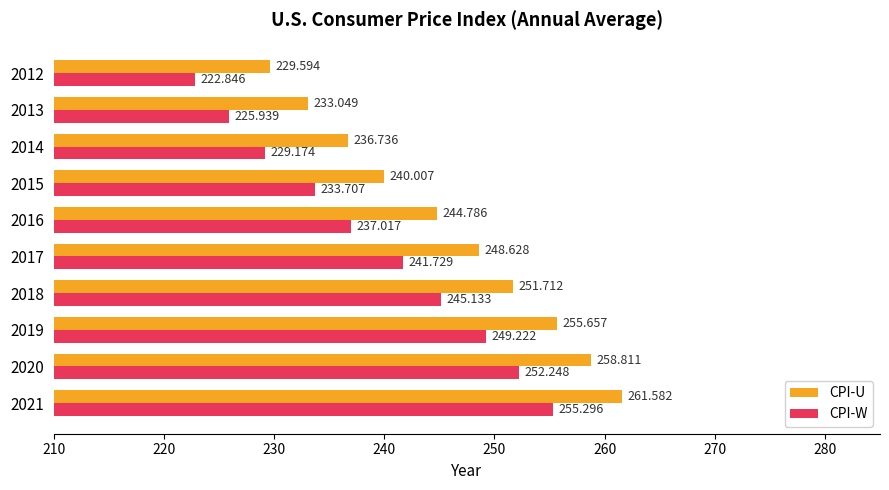

Which series has the largest total across all categories?

CPI-U